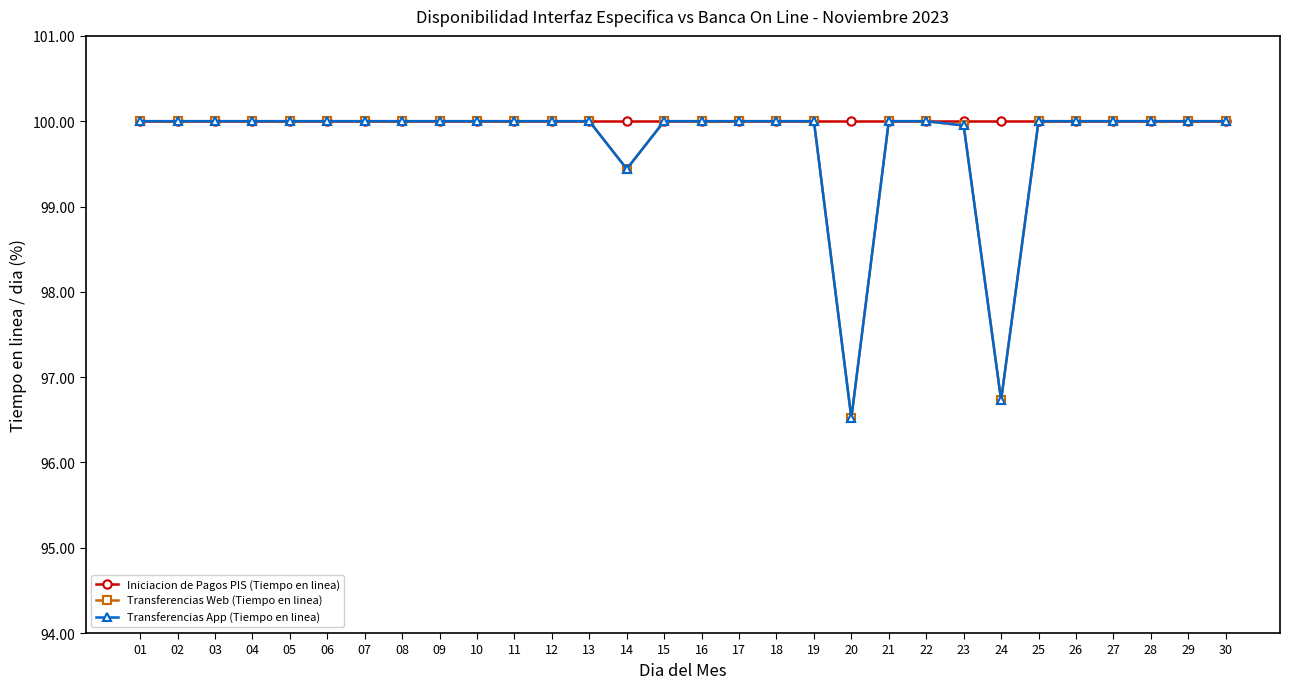

Is this an area chart (filled region under the line)?

No